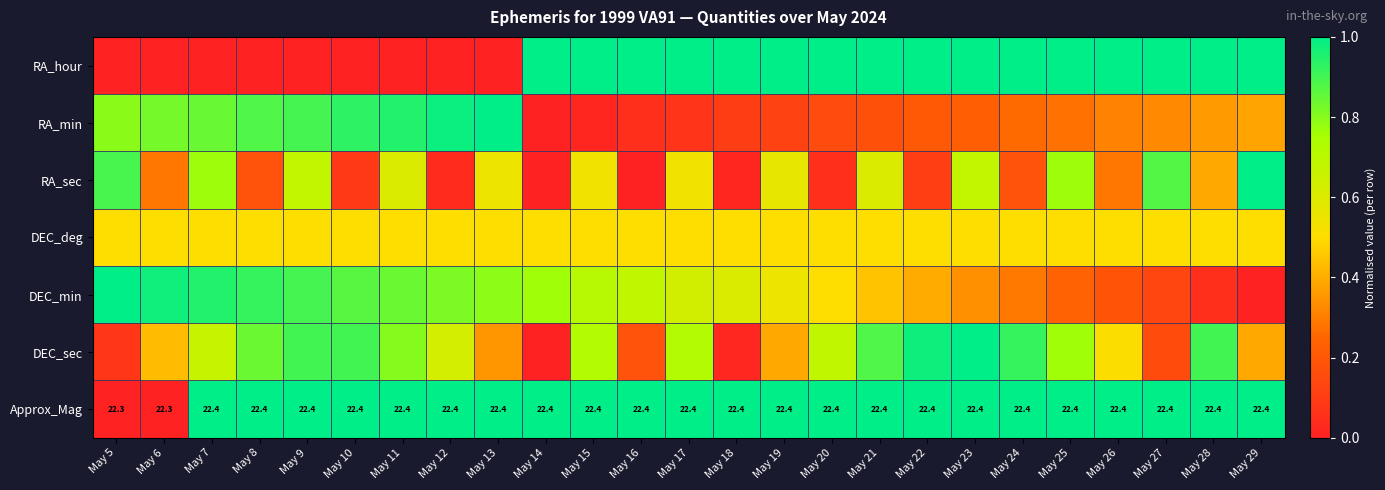

At which label does Approx_Mag reach its peak?

May 7